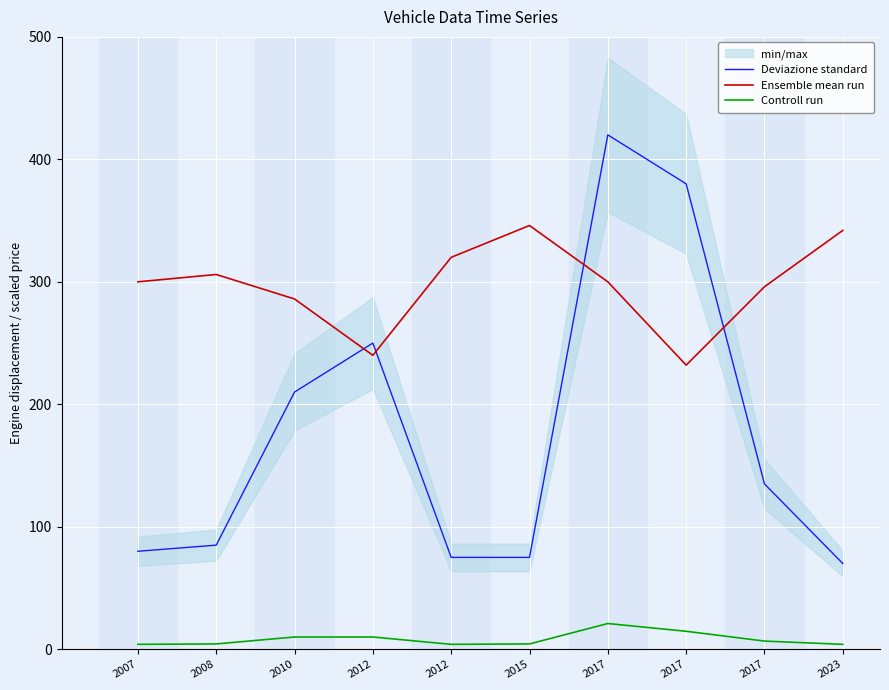

True or false: Controll run and Deviazione standard intersect in this chart.

False